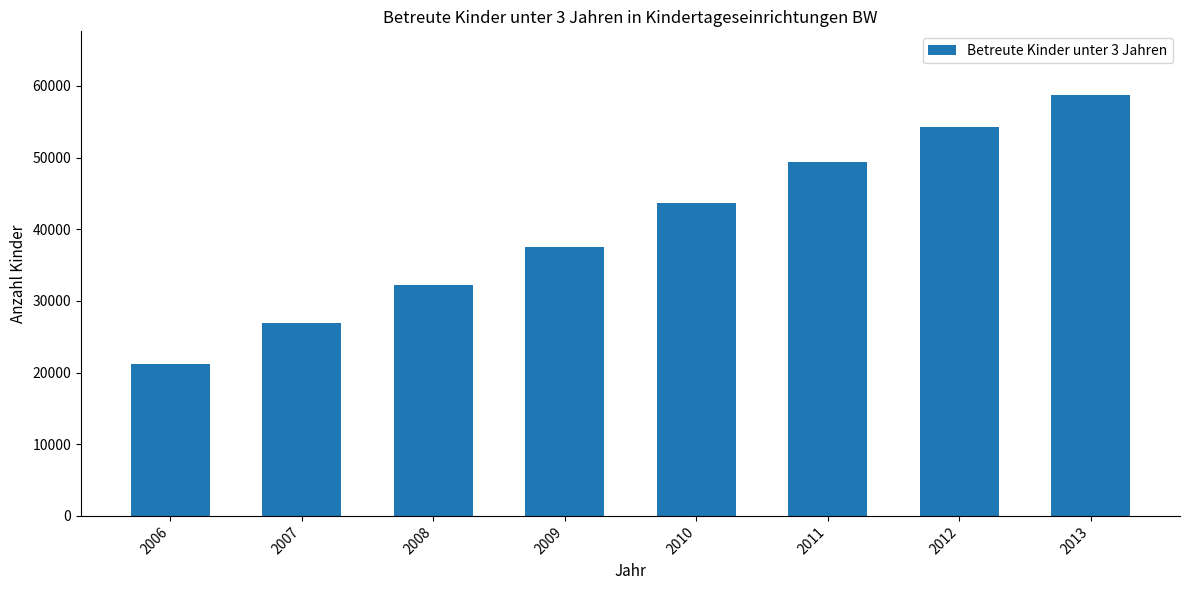

Reading left to right, what are all the values shown in this chart?

21193	26978	32289	37538	43711	49392	54272	58805